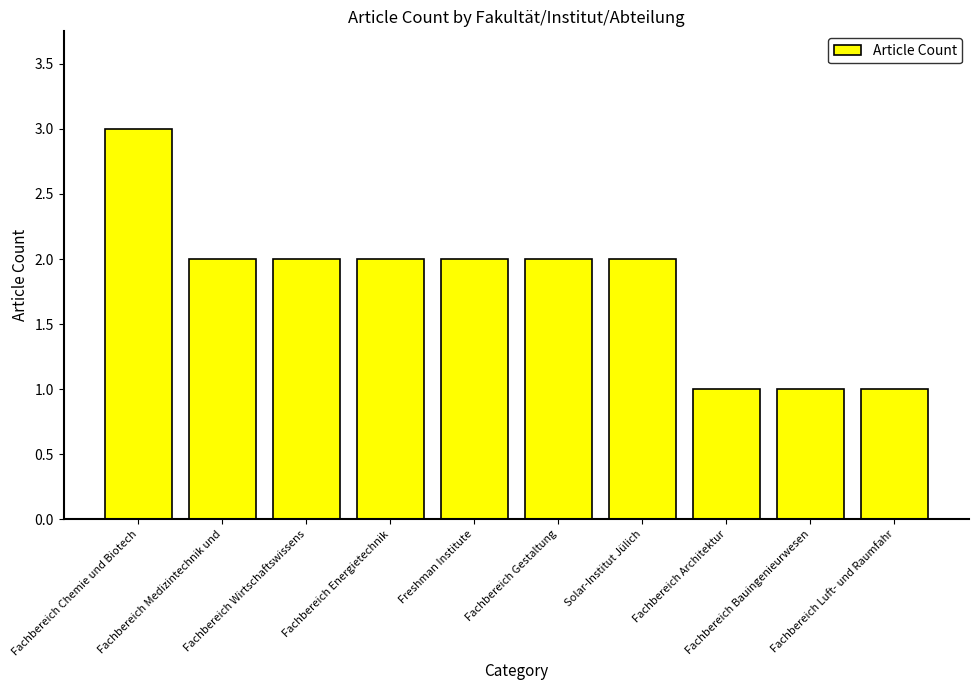

Does the chart contain any negative values?

No